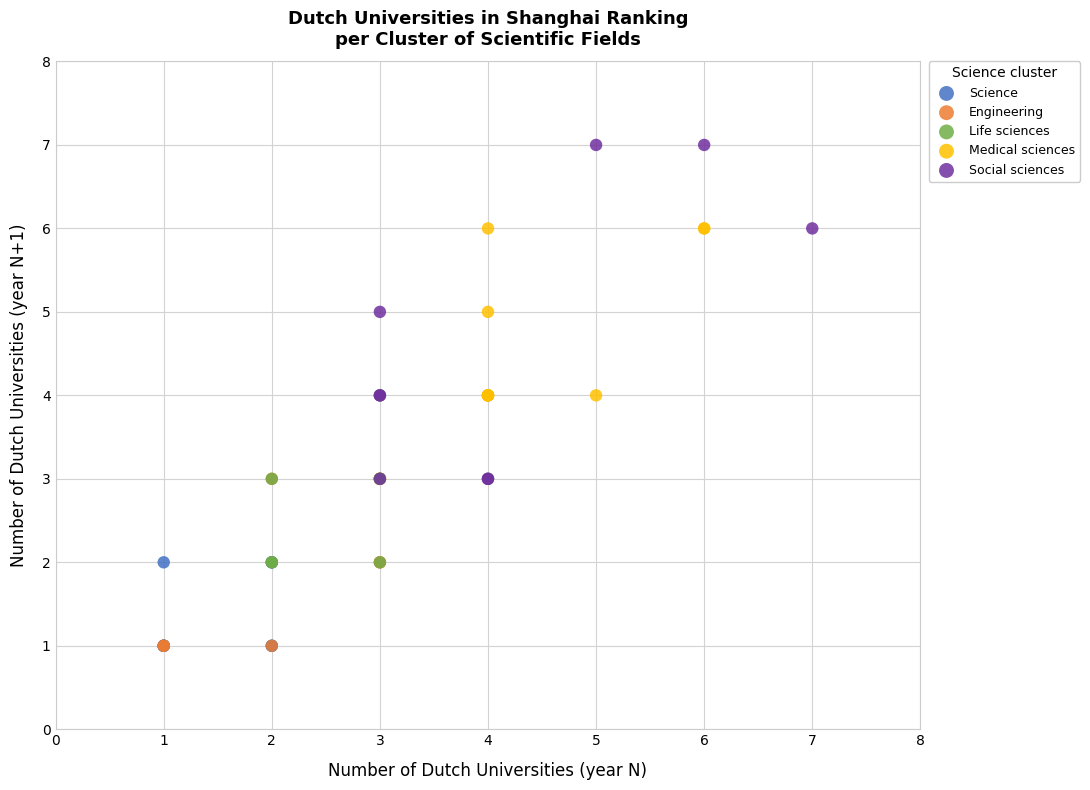

Which series has the largest Y range (max minus min)?

Social sciences